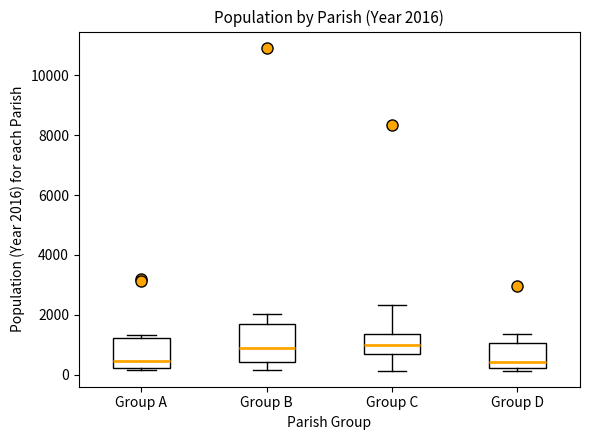

Which box is the tallest, from its lower edge to its upper edge?

Group B